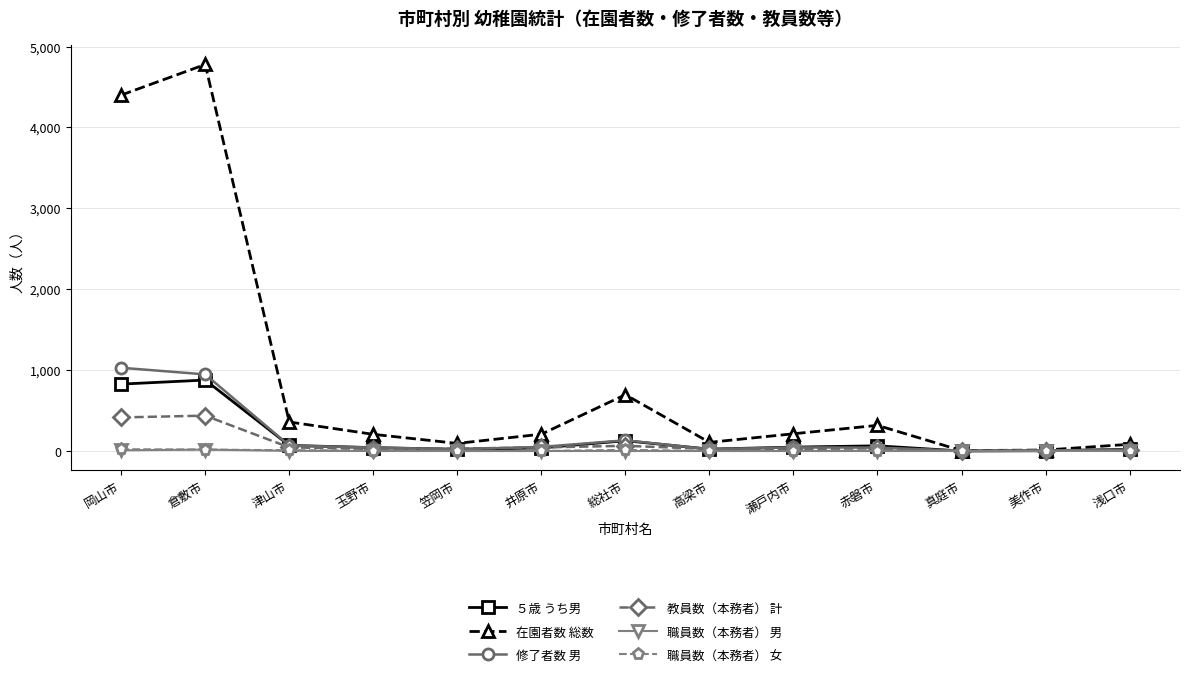

Which series has the widest spread of values?

在園者数 総数